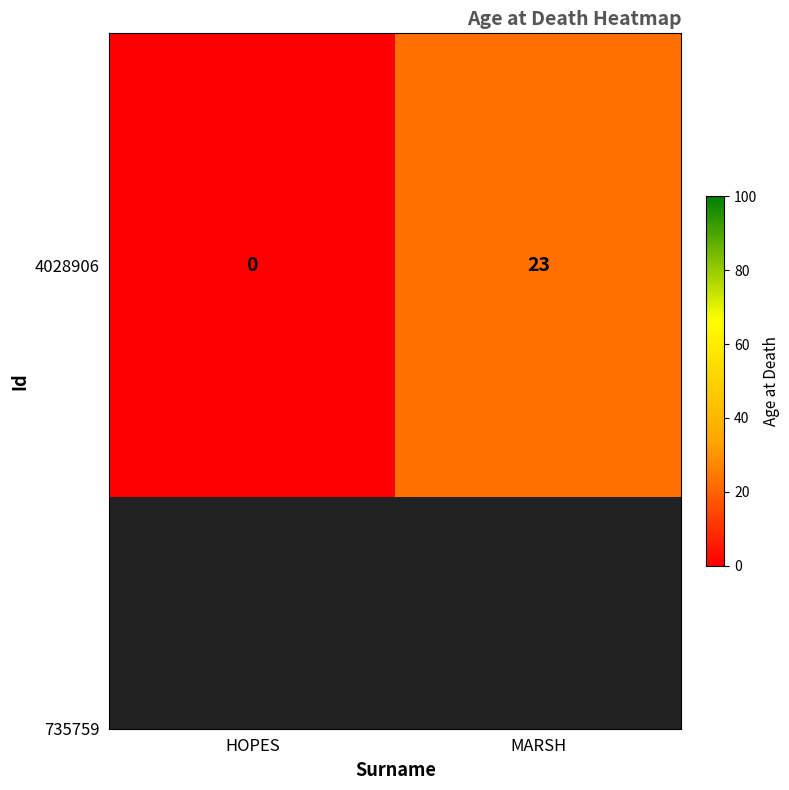

How many values are below 23?

1